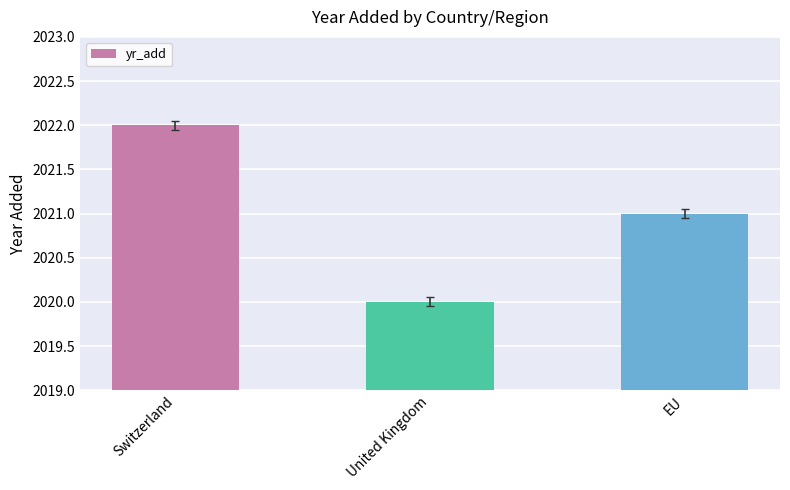

Approximately how many times larger is the value at EU compared to United Kingdom?

1.0